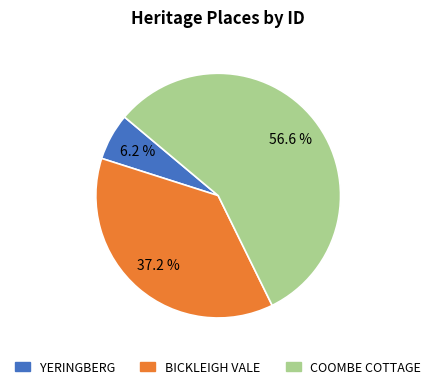

Which slice is the smallest?

YERINGBERG